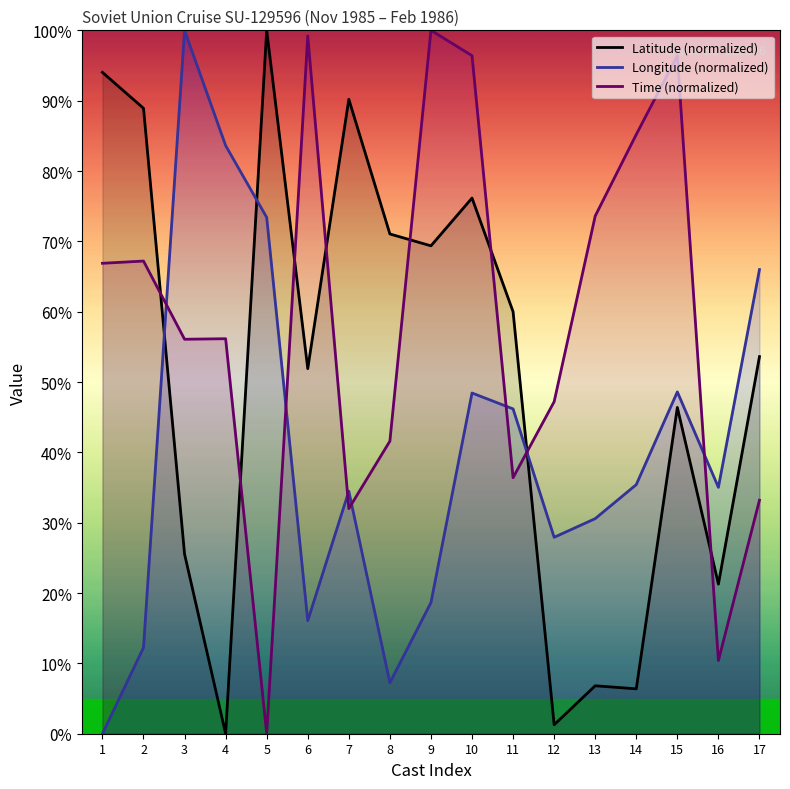

At which category is the sum across all series the highest?

10